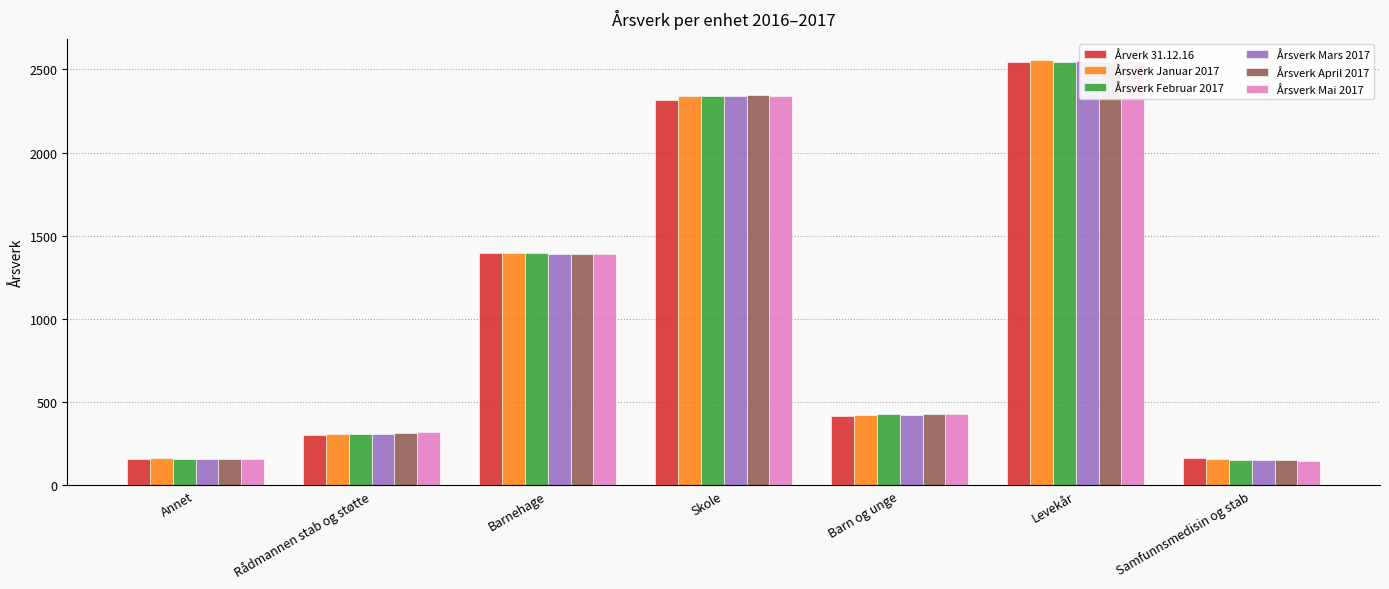

Reading left to right, list all the values displayed in this chart.

Årverk 31.12.16: 161.0	305.0	1397.0	2314.0	418.0	2547.0	165.0
Årsverk Januar 2017: 162.0	307.0	1397.0	2338.0	425.0	2556.0	156.0
Årsverk Februar 2017: 160.0	307.0	1397.0	2338.0	428.0	2546.0	154.0
Årsverk Mars 2017: 158.0	310.0	1393.0	2341.0	425.0	2551.0	151.0
Årsverk April 2017: 157.0	316.0	1390.0	2348.0	426.0	2544.0	151.0
Årsverk Mai 2017: 157.8	318.9	1388.8	2343.4	426.4	2548.6	145.9